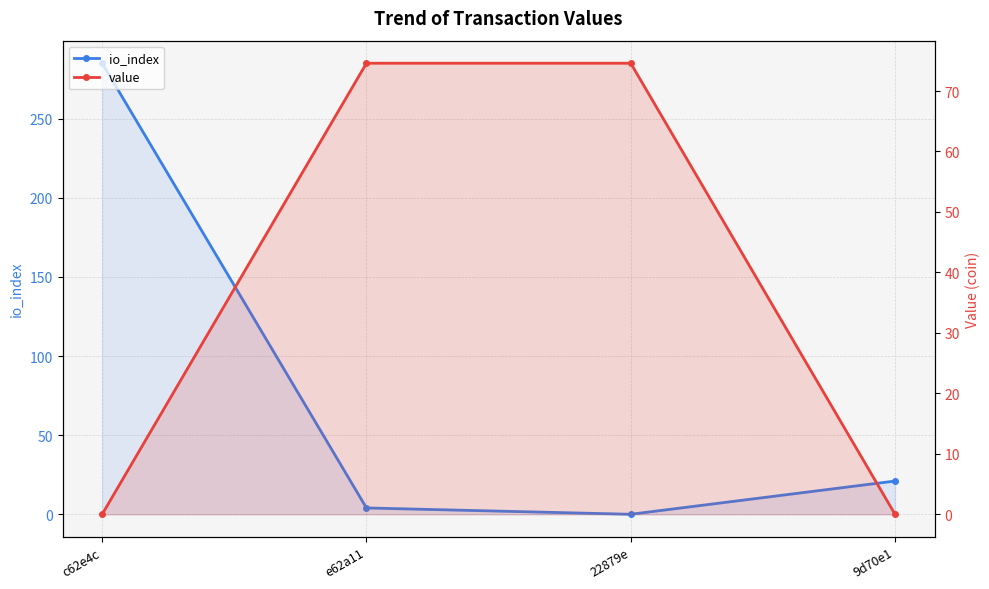

Reading right to left, transcribe all the data shown in this chart.

io_index: 9d70e1=21.0	22879e=0.0	e62a11=4.0	c62e4c=285.0
value: 9d70e1=0.0	22879e=74.6	e62a11=74.6	c62e4c=0.0